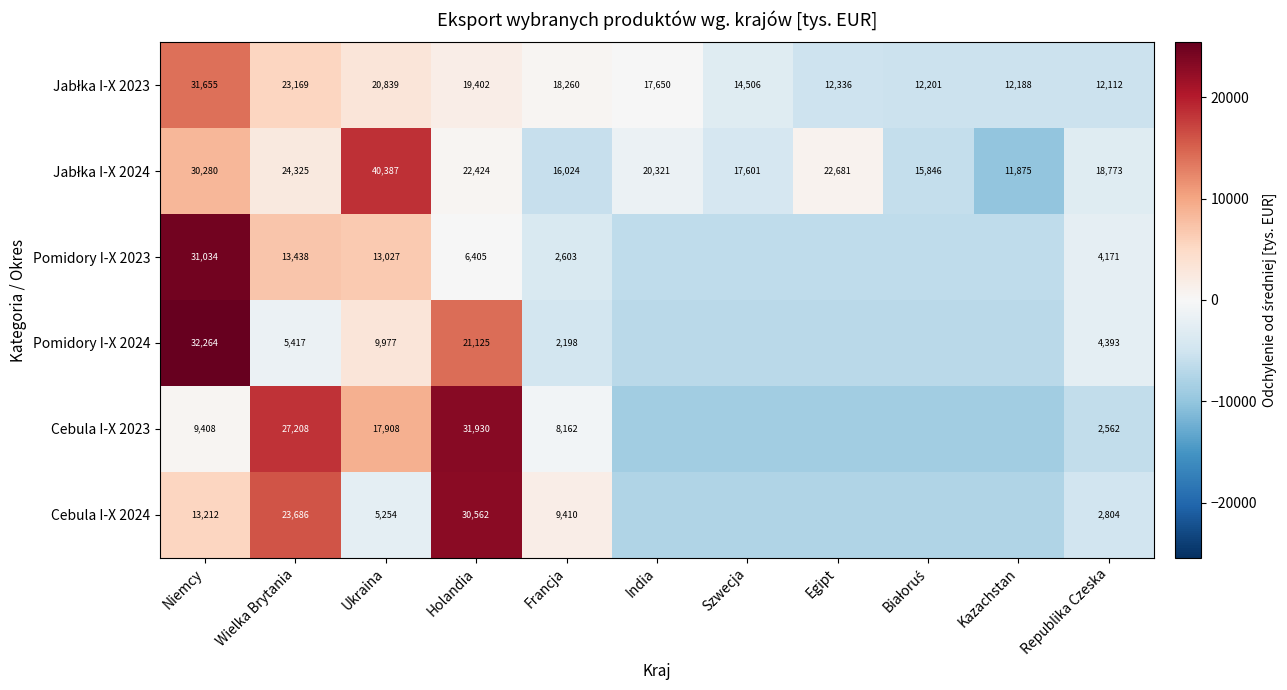

Count the number of data series in this chart.

6